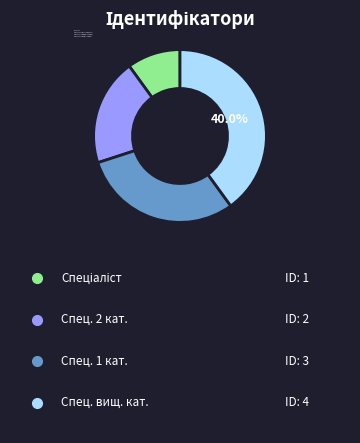

Is there any slice that represents more than half of the pie?

No